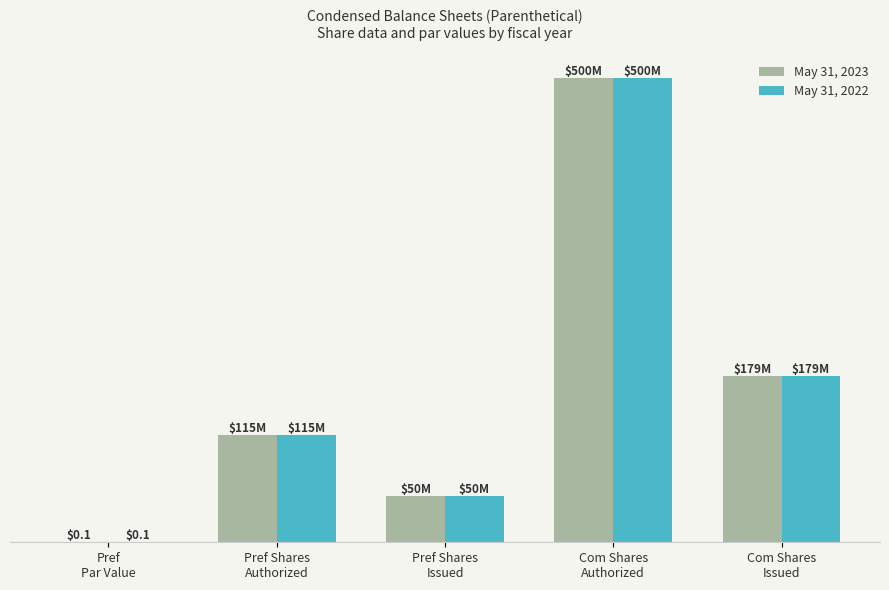

Reading left to right, extract all data points from this chart.

May 31, 2023: Pref
Par Value=0.1	Pref Shares
Authorized=115000000.0	Pref Shares
Issued=50000000.0	Com Shares
Authorized=500000000.0	Com Shares
Issued=179367820.0
May 31, 2022: Pref
Par Value=0.1	Pref Shares
Authorized=115000000.0	Pref Shares
Issued=50000000.0	Com Shares
Authorized=500000000.0	Com Shares
Issued=179367820.0